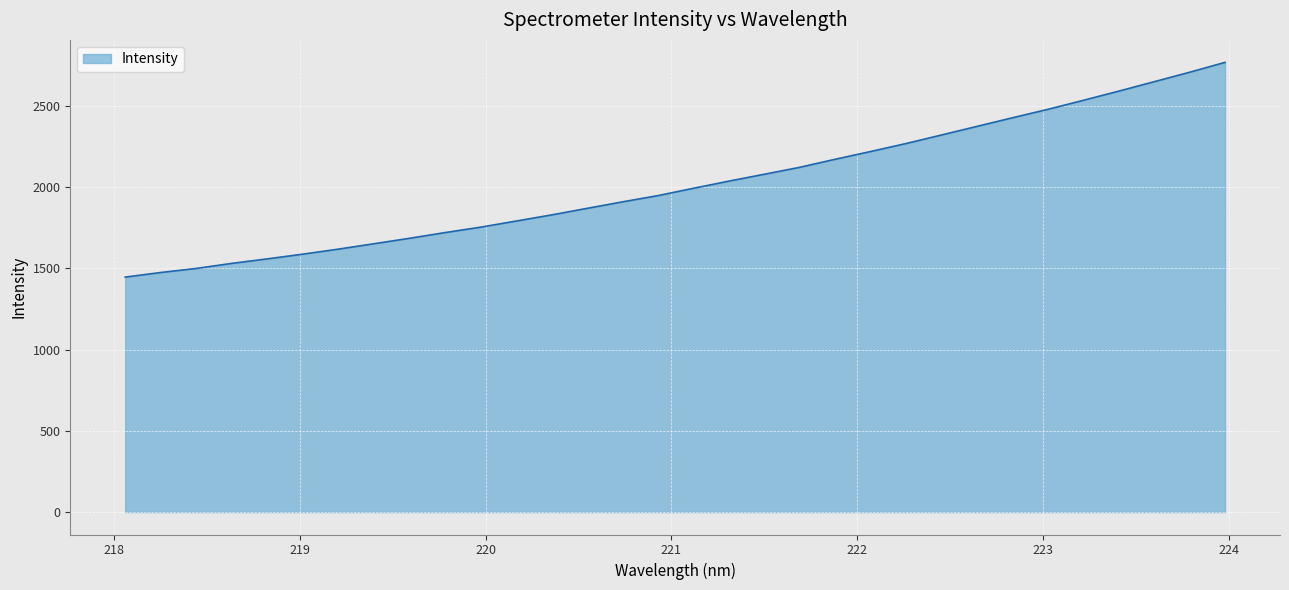

What is the difference between the maximum and minimum values?

1322.3